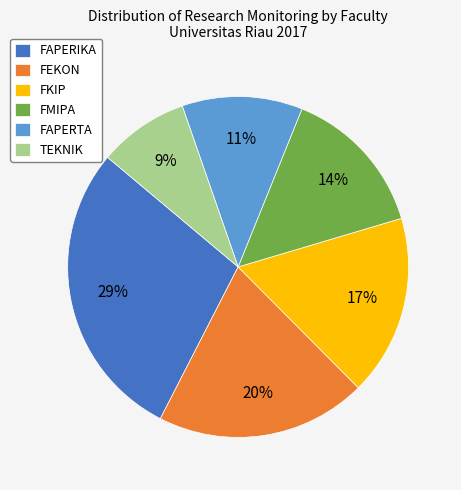

True or false: FAPERIKA accounts for 20% of the total.

False